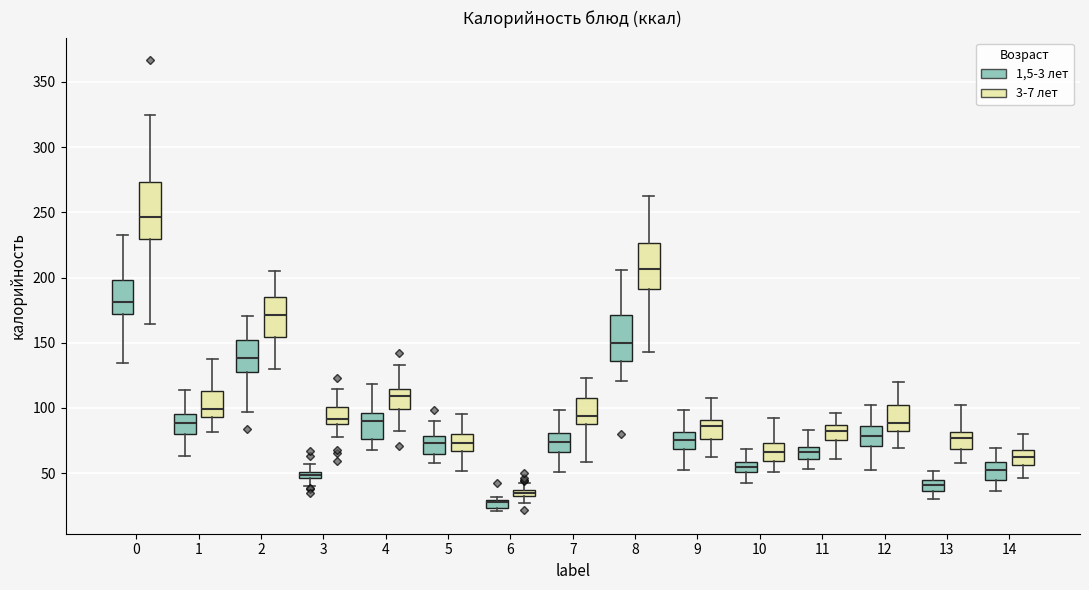

Which box is the tallest, from its lower edge to its upper edge?

0 (3-7 лет)